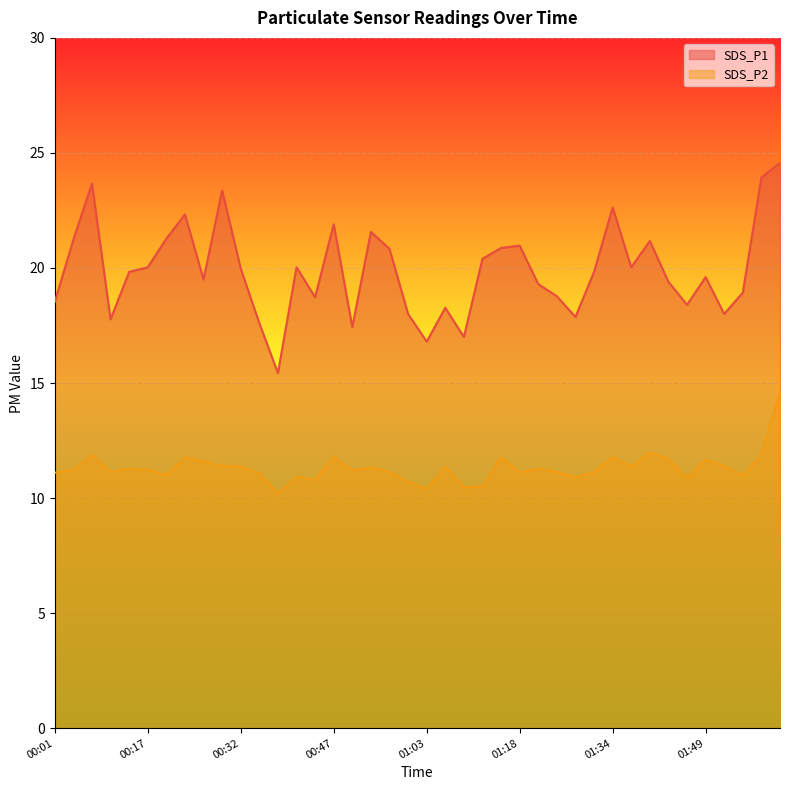

True or false: SDS_P2 and SDS_P1 cross at least once.

False